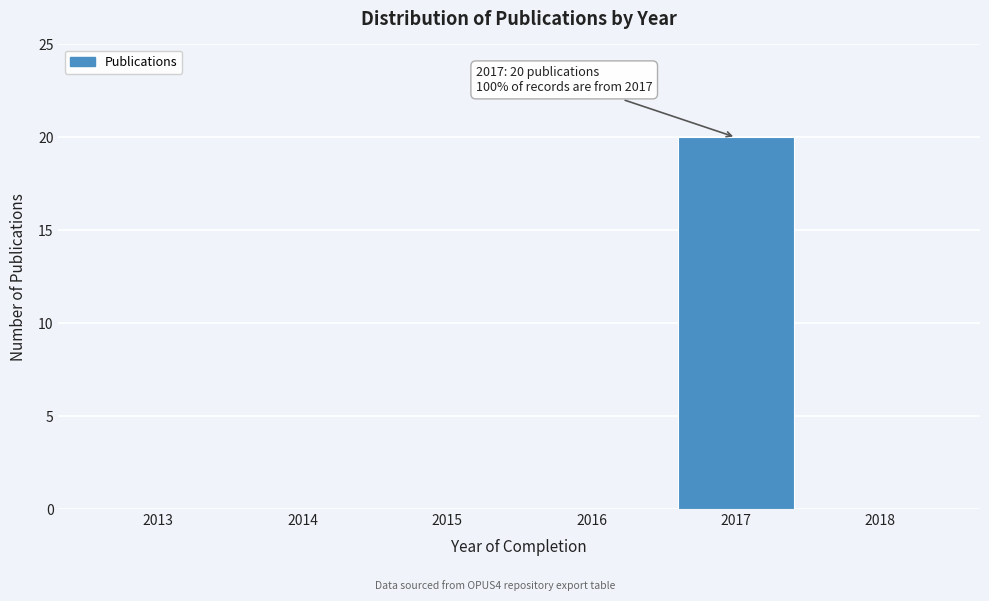

Reading left to right, extract all data points from this chart.

2013=0	2014=0	2015=0	2016=0	2017=20	2018=0